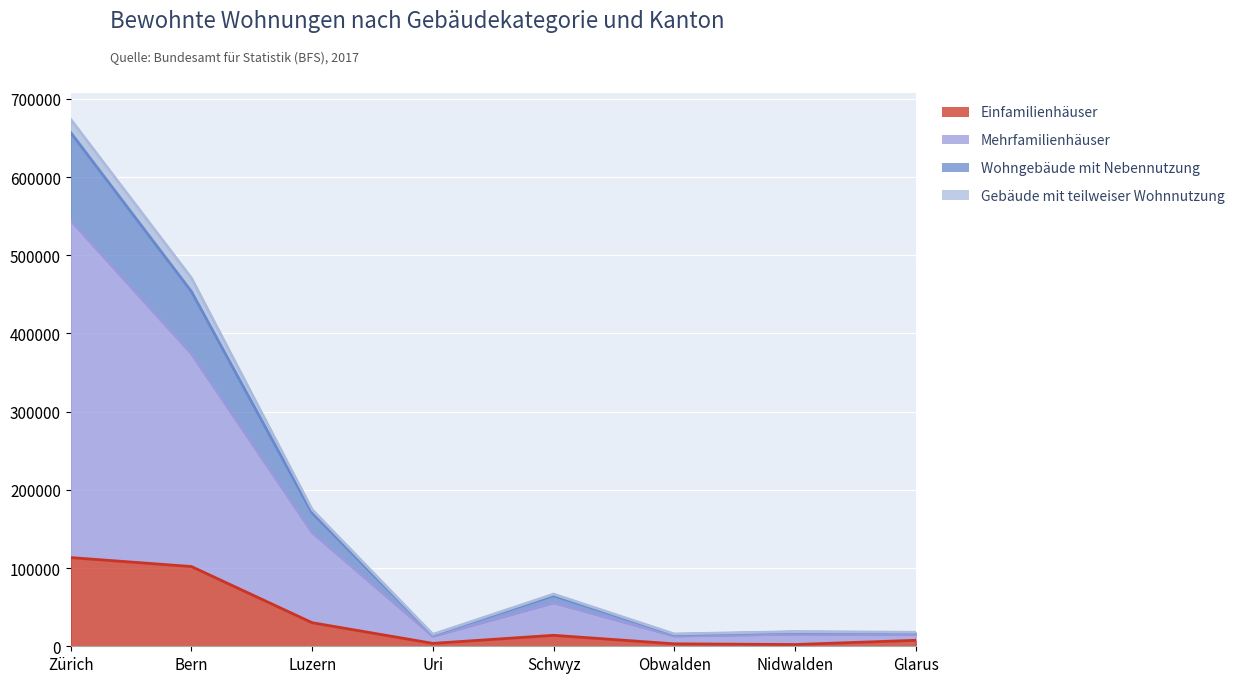

What is the difference between the Einfamilienhäuser values at Bern and Zürich?

11445